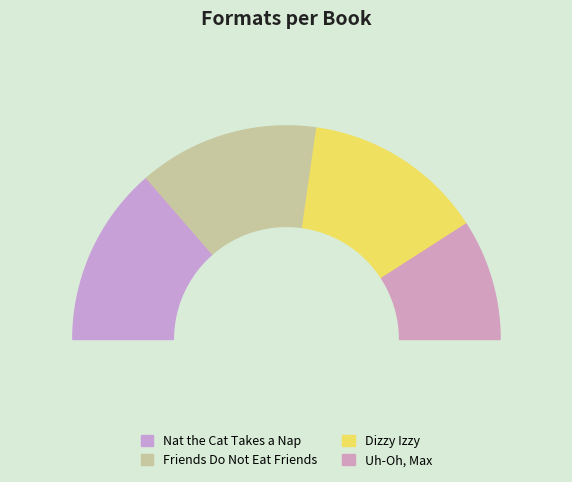

Approximately how many times larger is the value at Nat the Cat Takes a Nap compared to Uh-Oh, Max?

1.5